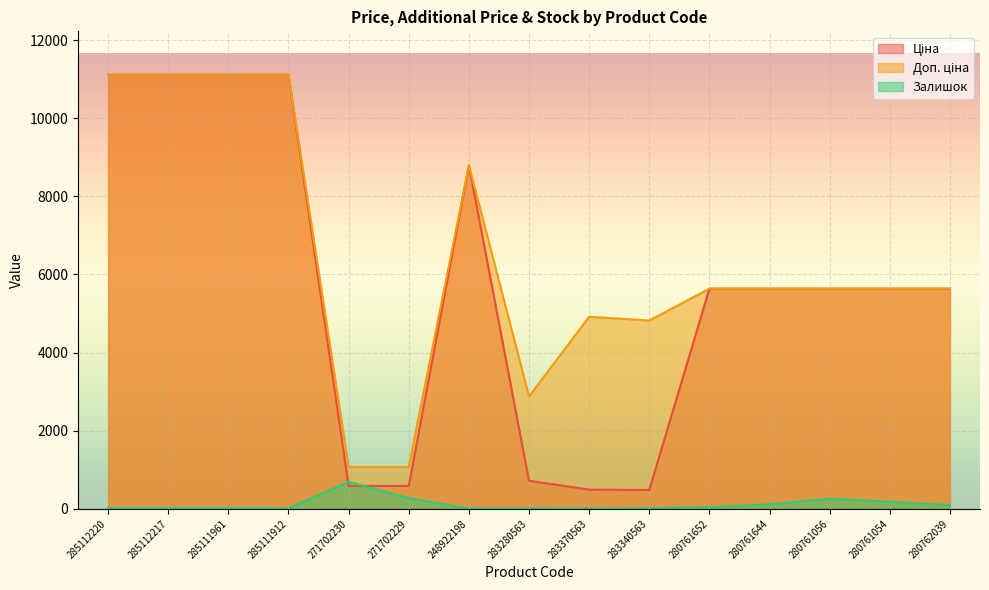

What is the label of the 13th point from the right?

285111961